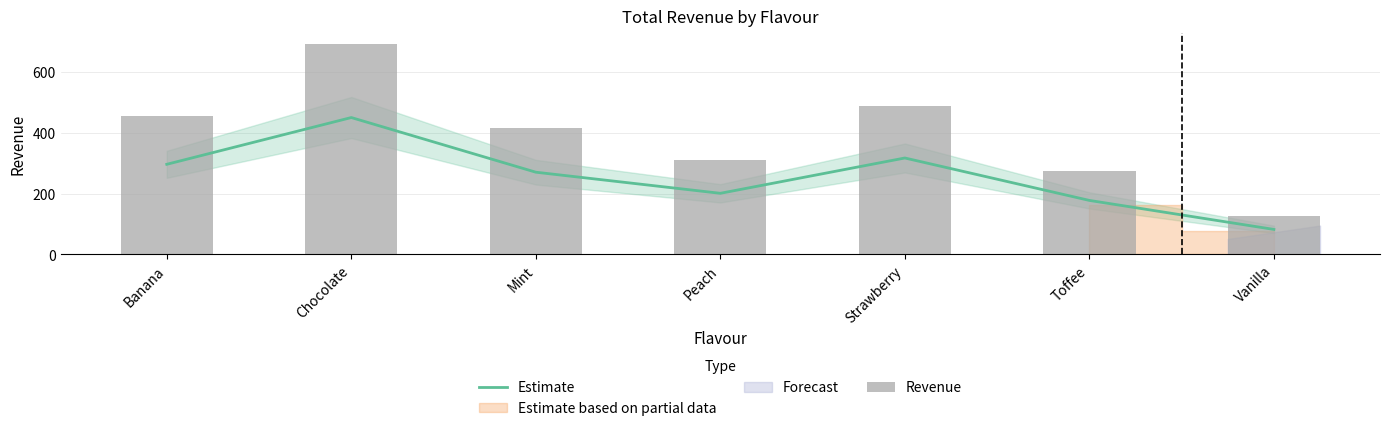

What is the minimum value shown in the chart?

81.9